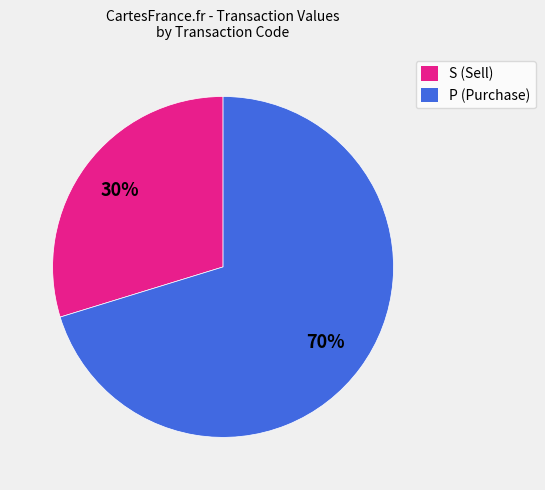

To the nearest percent, what is the average slice percentage?

50%